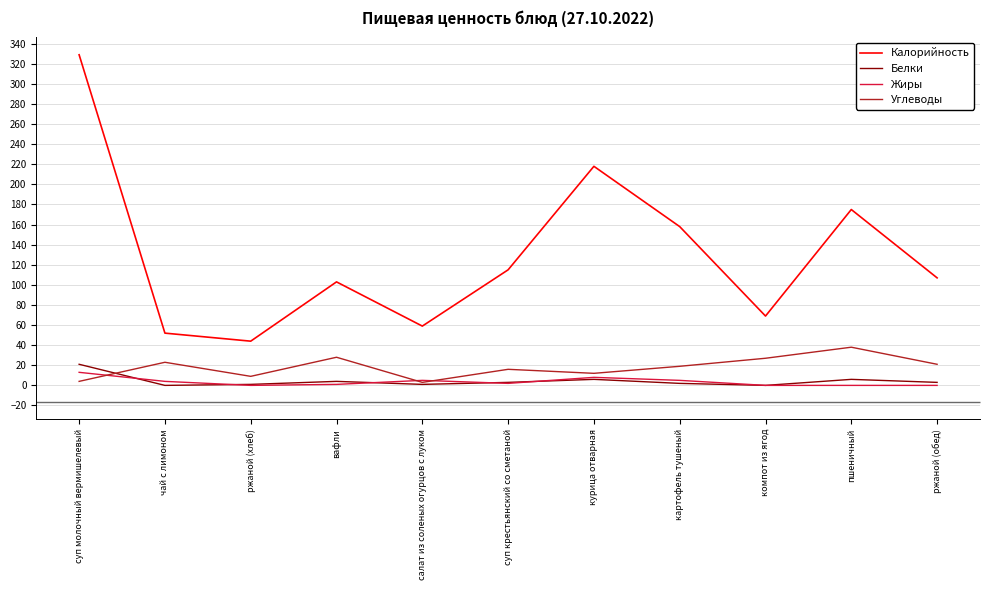

Between суп крестьянский со сметаной and курица отварная, which is larger?

курица отварная